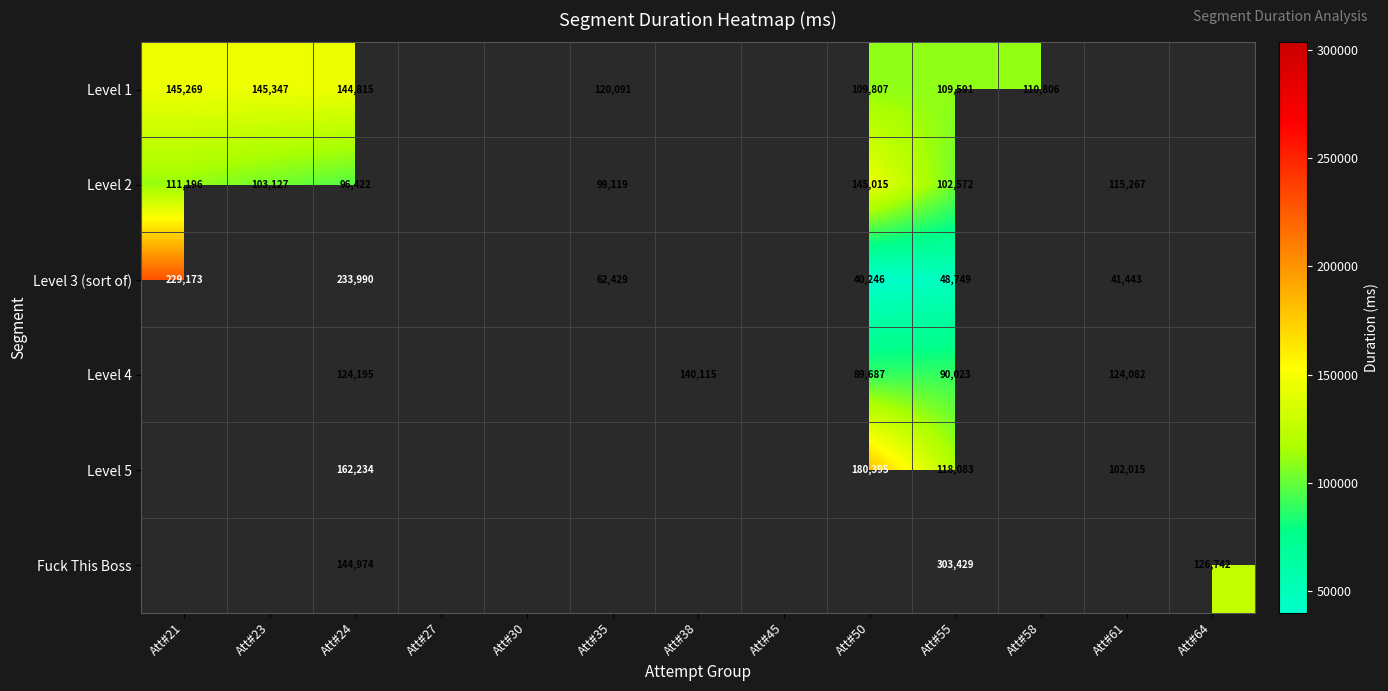

How many categories are shown in the chart?

13